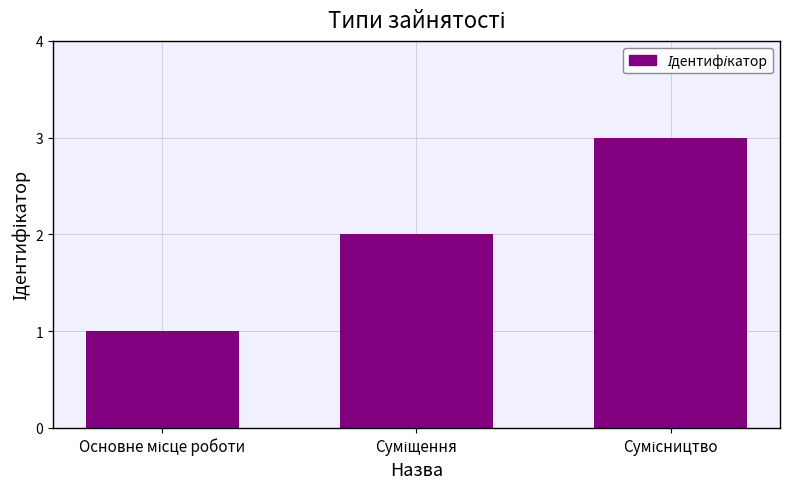

What is the value of the 3rd bar from the left?

3